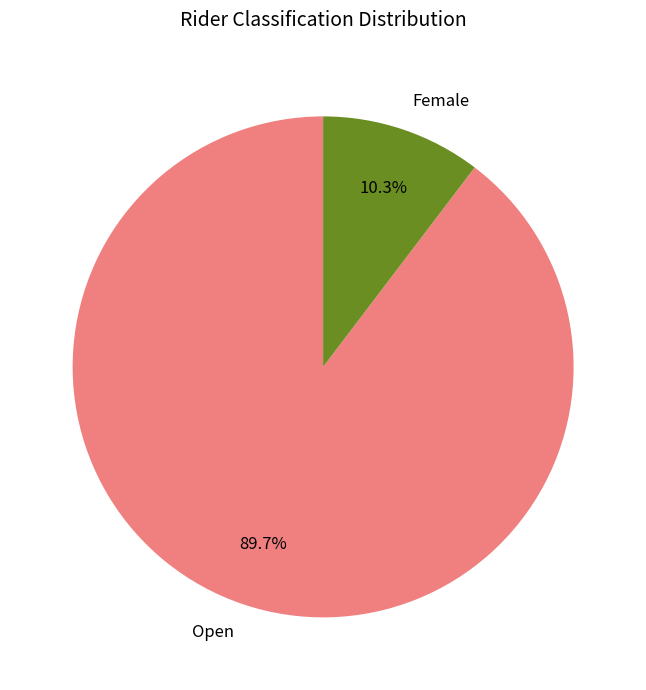

To the nearest percent, what is the average slice percentage?

50%